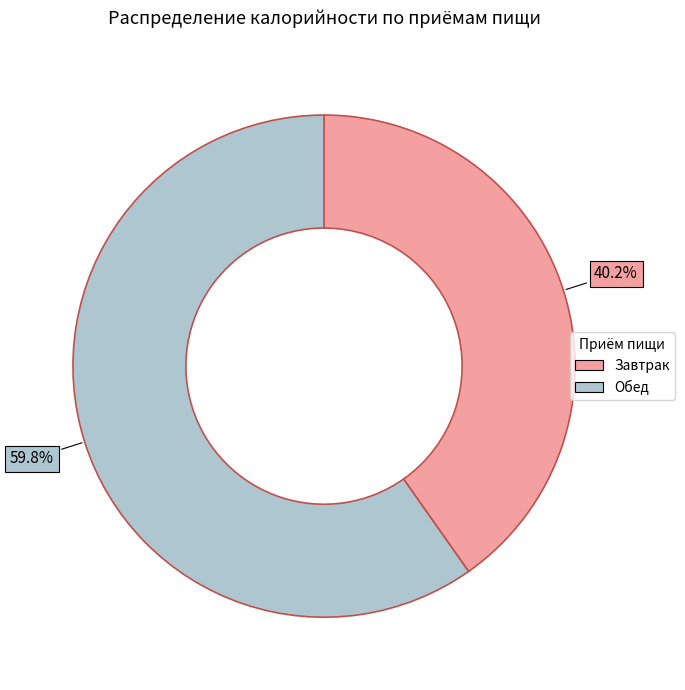

How many slices are in this pie chart?

2